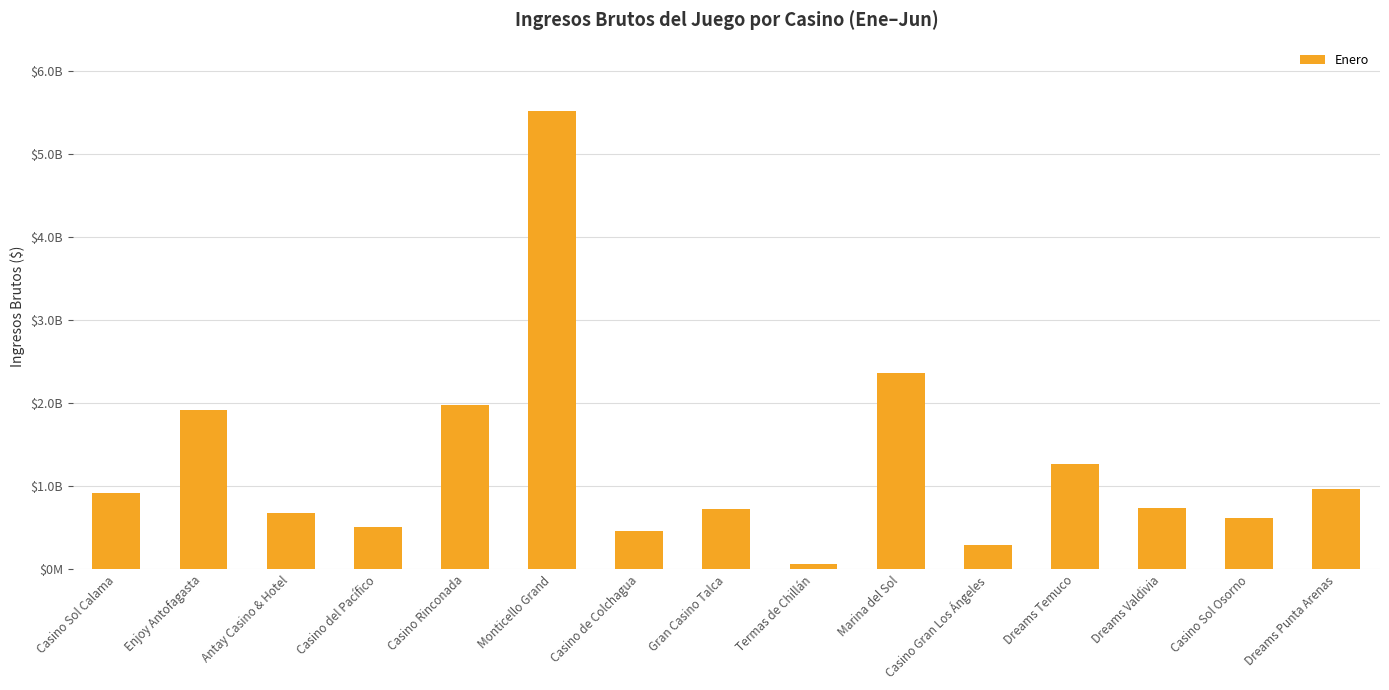

What is the sum of all values?

19010809698